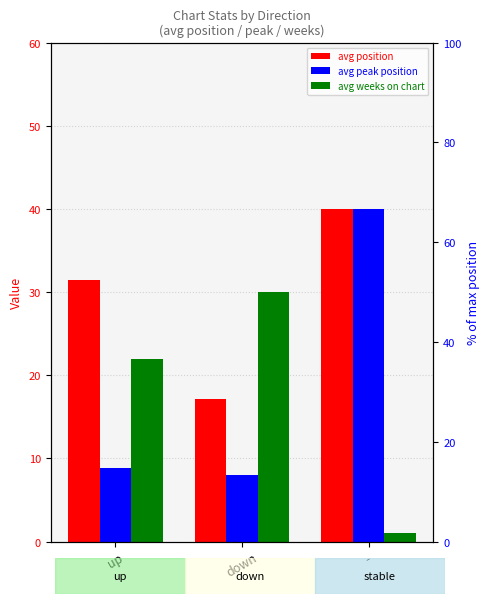

What is the label of the 3rd bar from the left?

-